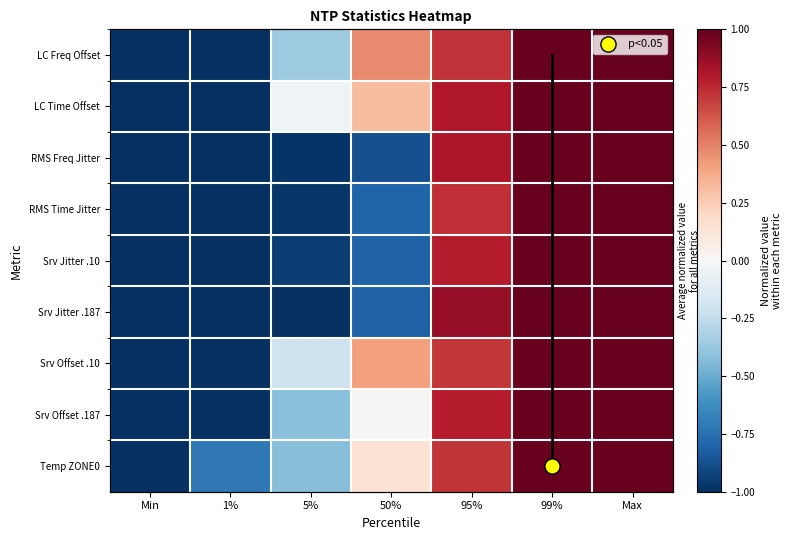

What is the total value across all series at Max?

9.0